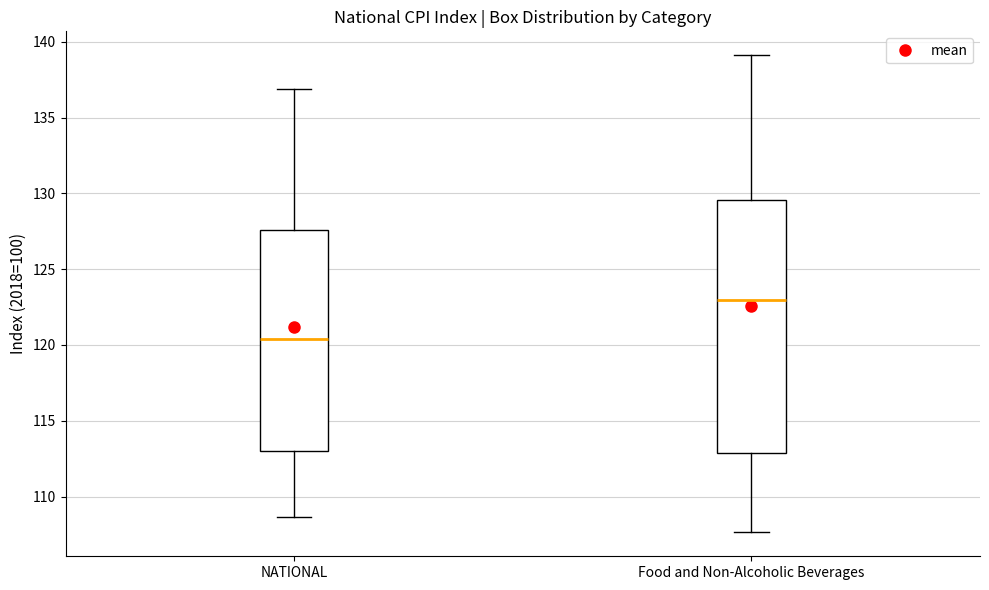

Reading left to right, read every box against the y-axis: the position of its median line, the range the box covers, and the ends of its whiskers. The values are not printed on the chart, so give them approximately, as read against the axis.

NATIONAL: median 120.5, box 113.0 to 127.5, whiskers 108.5 to 137.0
Food and Non-Alcoholic Beverages: median 123.0, box 113.0 to 129.5, whiskers 107.5 to 139.0